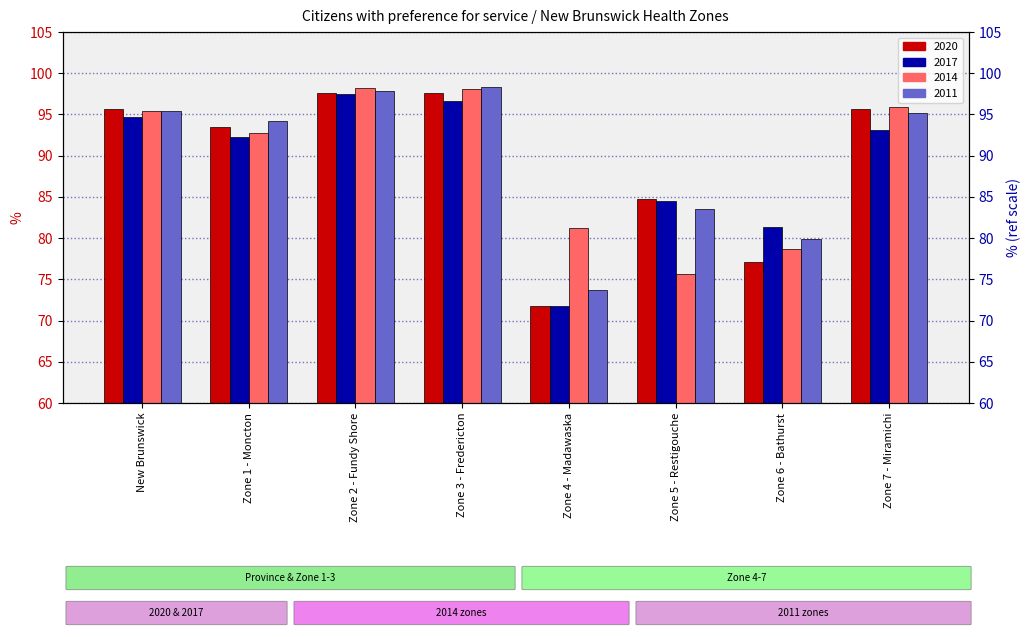

List the series in order of their overall mean, lowest first.

2017, 2020, 2014, 2011